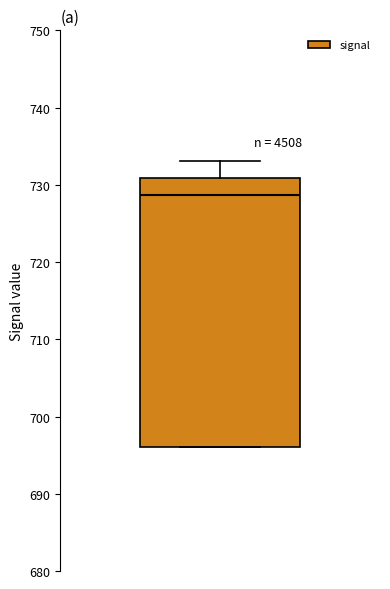

Transcribe this box plot: give where the median line is, the range the box spans, and where the two whiskers end, as read against the y-axis. The values are not printed on the chart, so give them approximately, as read against the axis.

median 729, box 696 to 731, whiskers 696 to 733